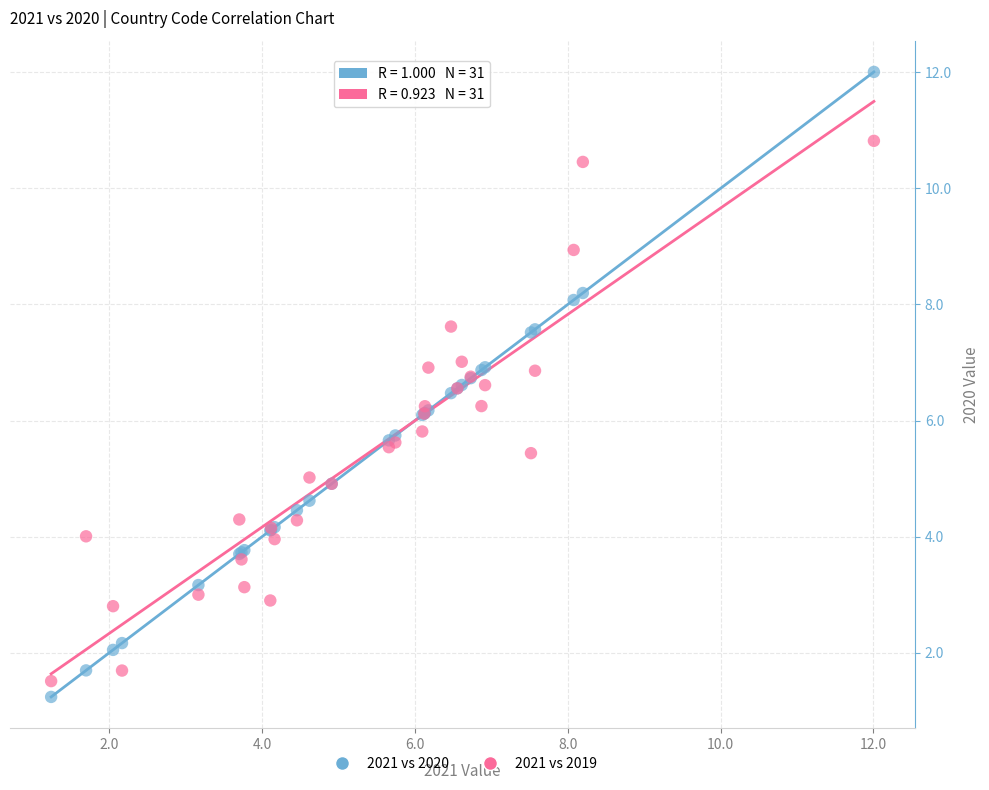

What are all the series names shown in the legend?

2021 vs 2020, 2021 vs 2019